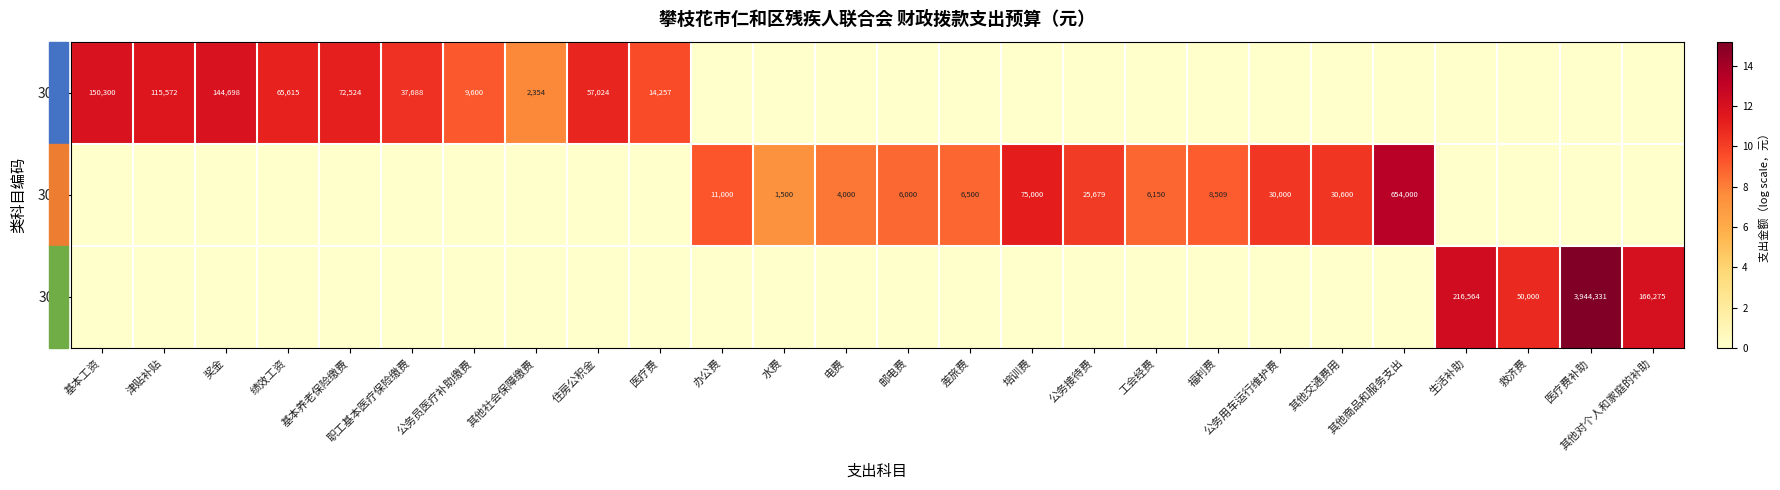

What is the difference between the maximum and minimum values in the 301 series?

11.9